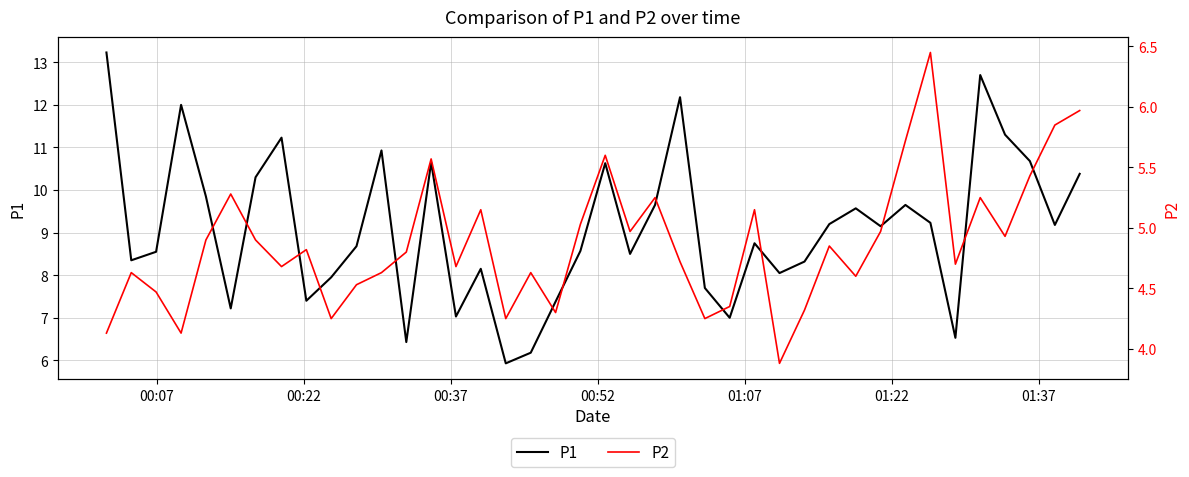

What is the sum of all P2 values?

195.0